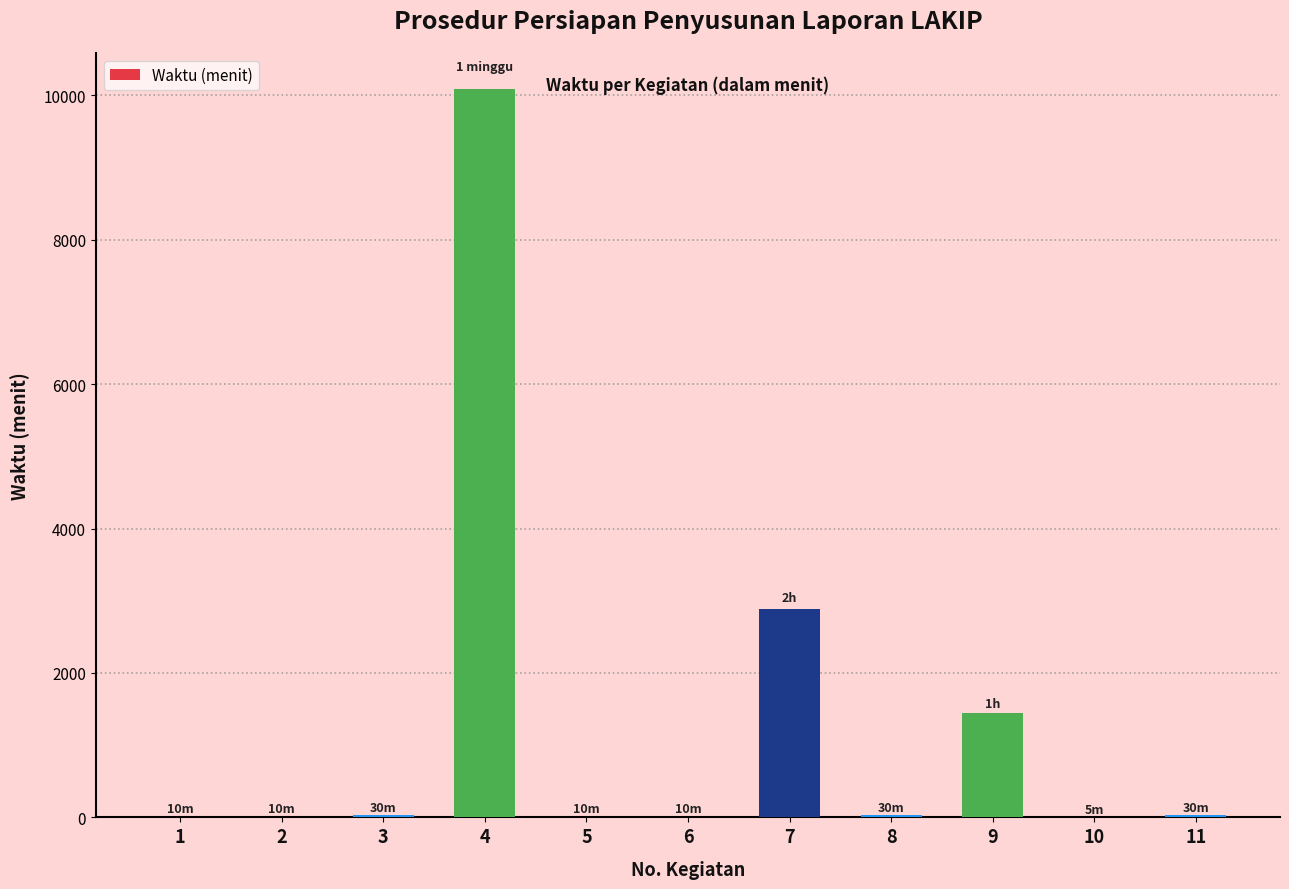

What is the greatest value displayed?

10080